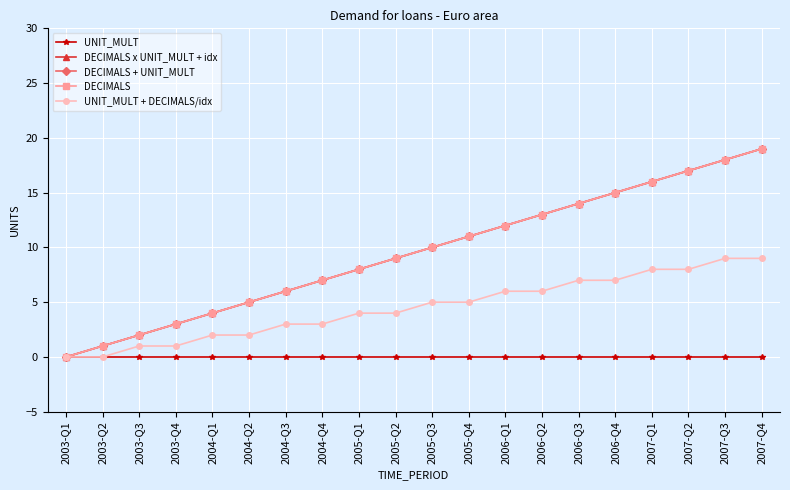

List the labels in order of UNIT_MULT + DECIMALS/idx value, smallest first.

2003-Q1, 2003-Q2, 2003-Q3, 2003-Q4, 2004-Q1, 2004-Q2, 2004-Q3, 2004-Q4, 2005-Q1, 2005-Q2, 2005-Q3, 2005-Q4, 2006-Q1, 2006-Q2, 2006-Q3, 2006-Q4, 2007-Q1, 2007-Q2, 2007-Q3, 2007-Q4